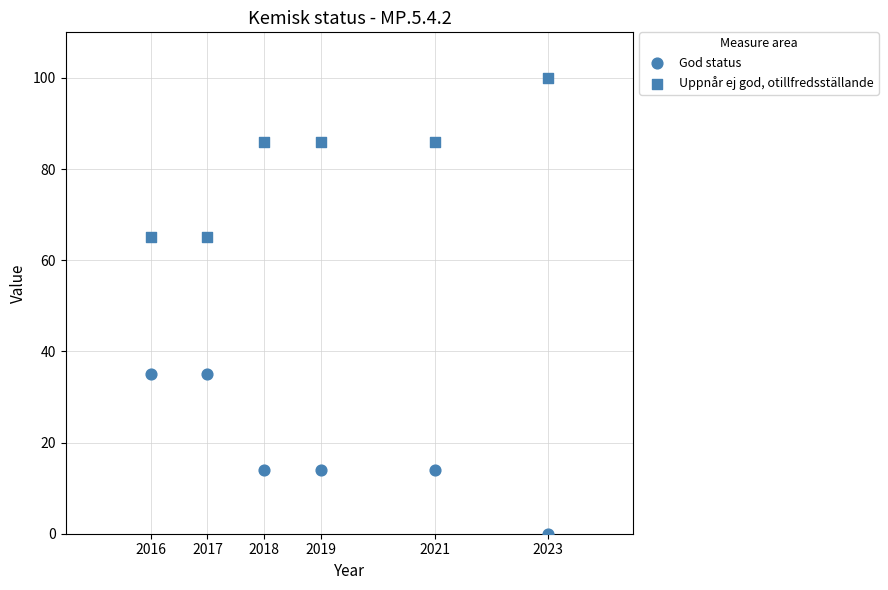

How many points are shown in the scatter plot?

12